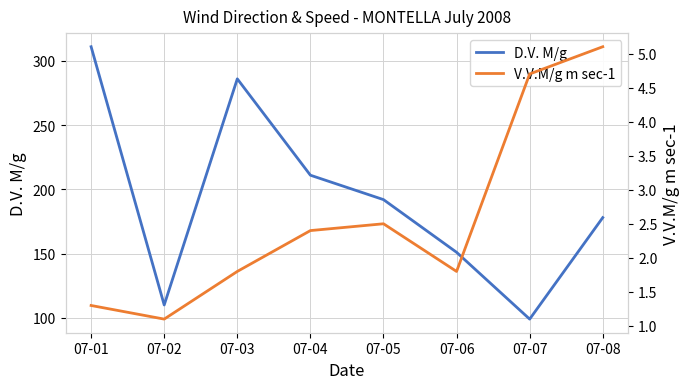

Where is the first local maximum for V.V.M/g m sec-1?

07-05